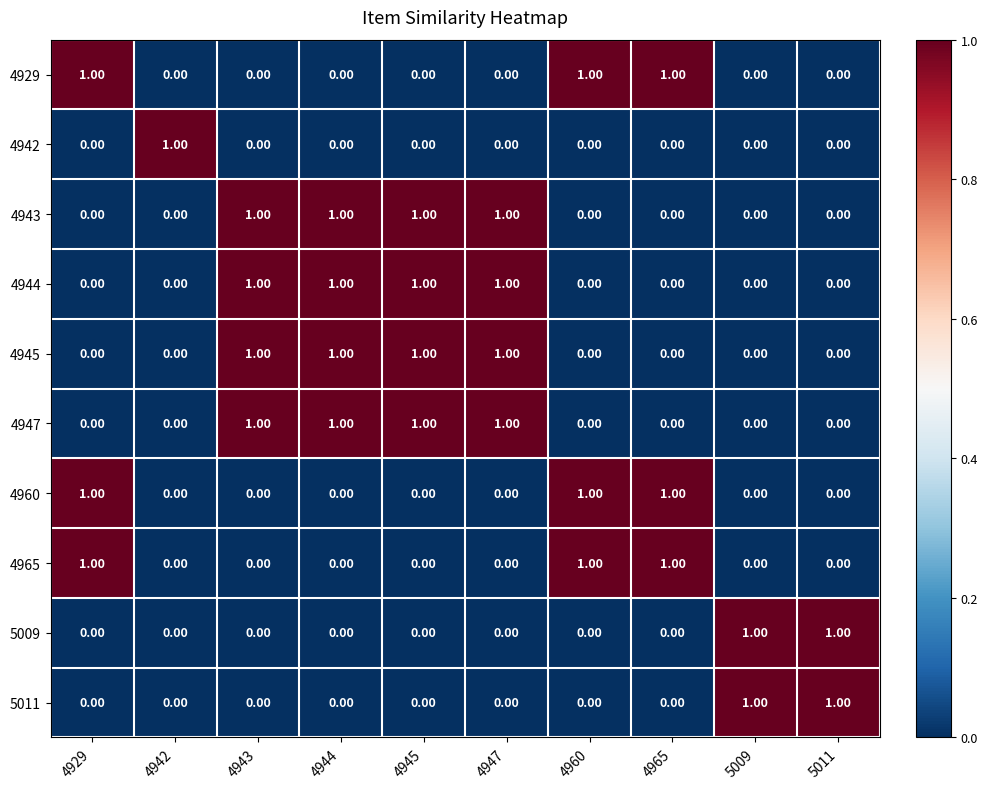

At how many categories does at least one series exceed 0?

10